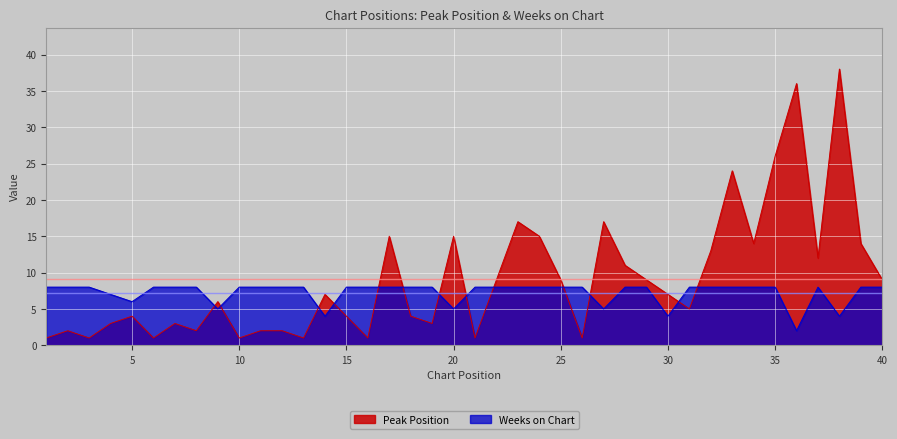

How many intersections are there between Weeks on Chart and Peak Position?

13